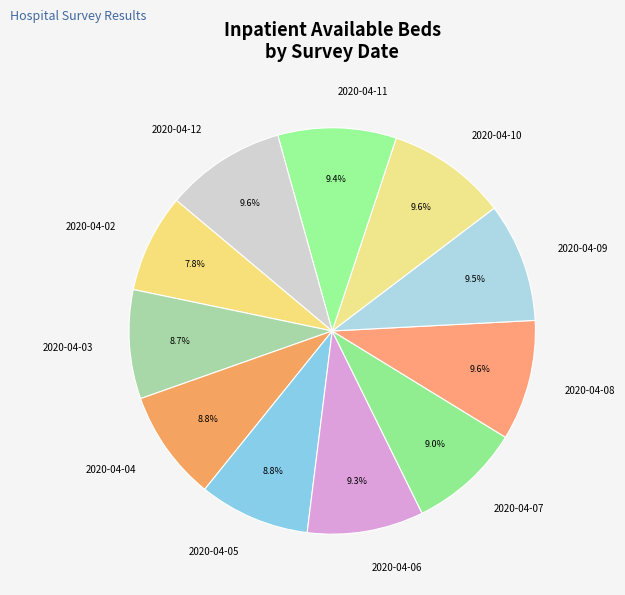

What percentage is NOT represented by 2020-04-10?

90.4%